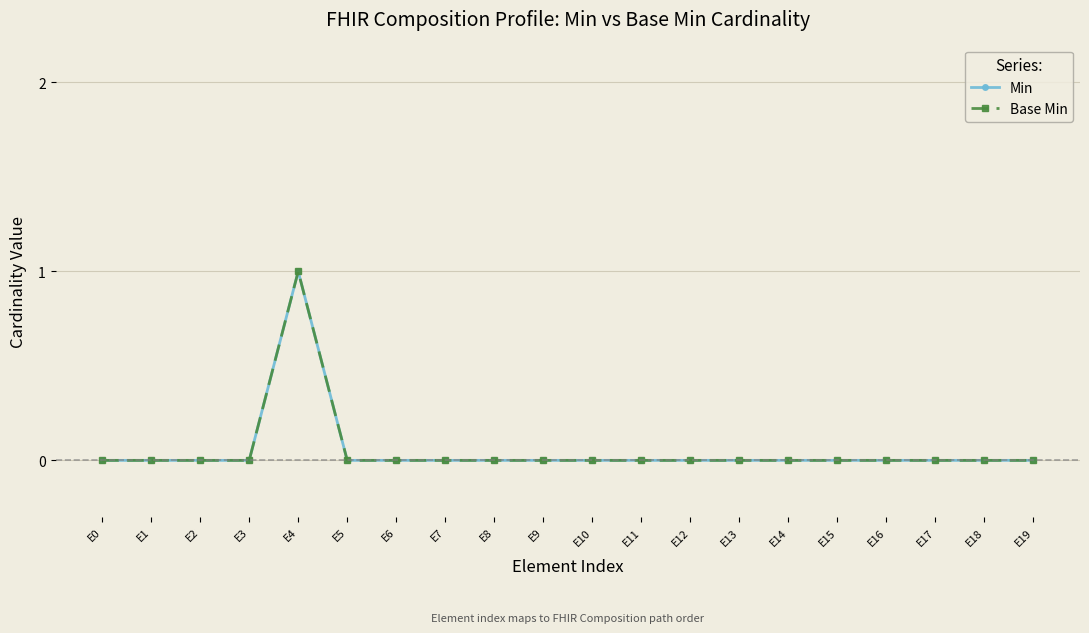

Is it true that Min equals -1 at E12?

False